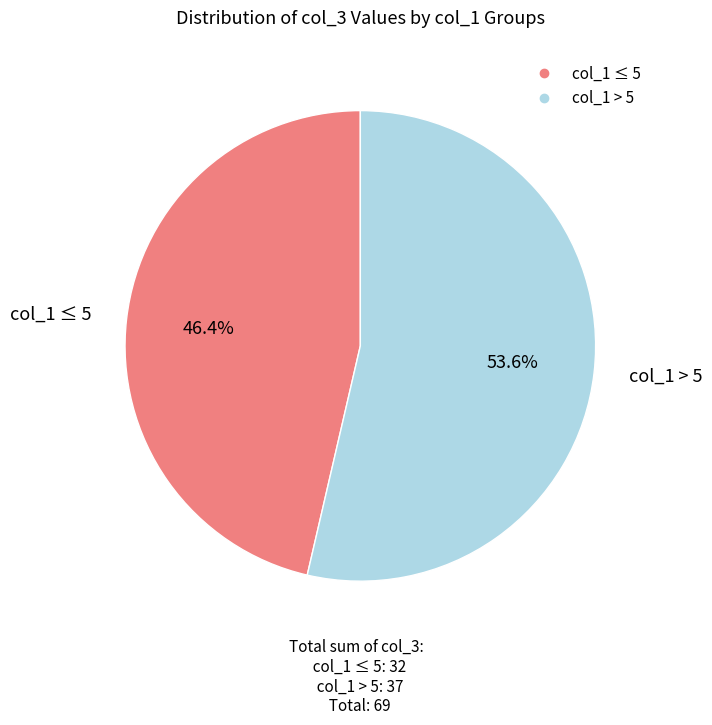

Does any single category account for the majority?

Yes